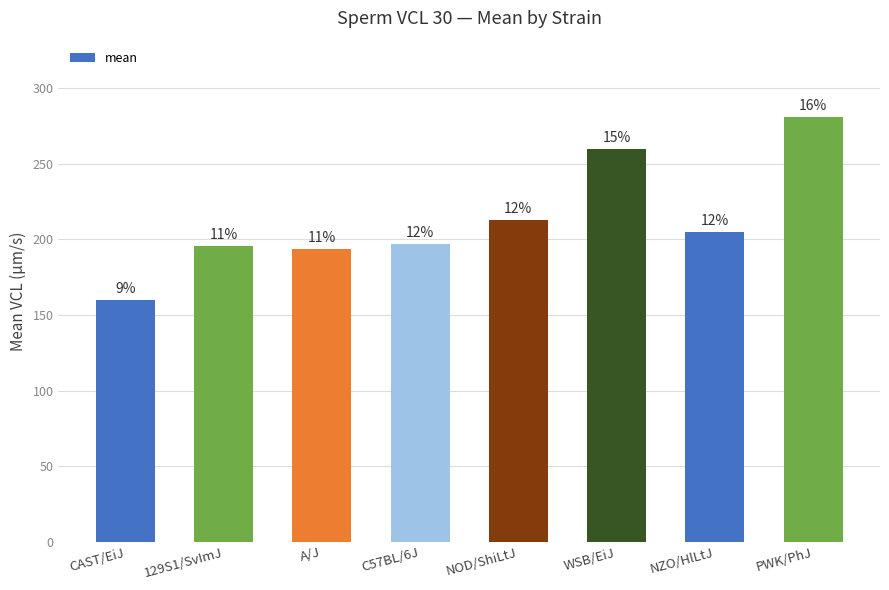

Which label corresponds to the largest value in the chart?

PWK/PhJ